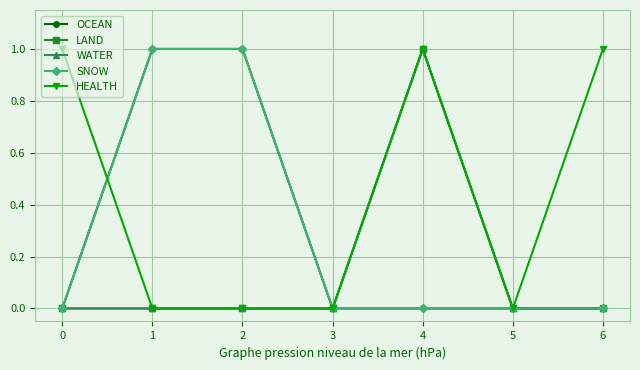

Does the chart have visible grid lines?

Yes